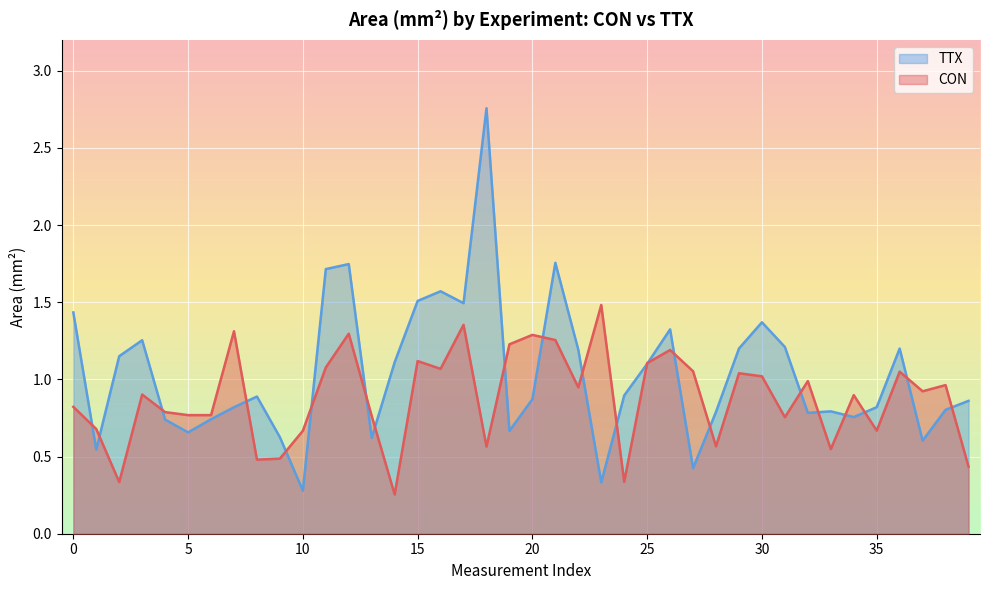

Rank the series by their average value, from lowest to highest.

CON, TTX